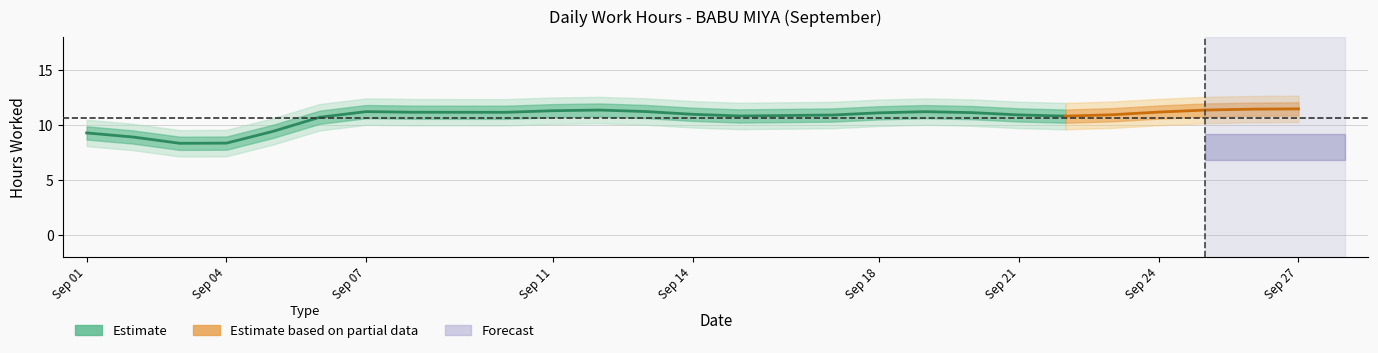

Does the chart have visible grid lines?

Yes